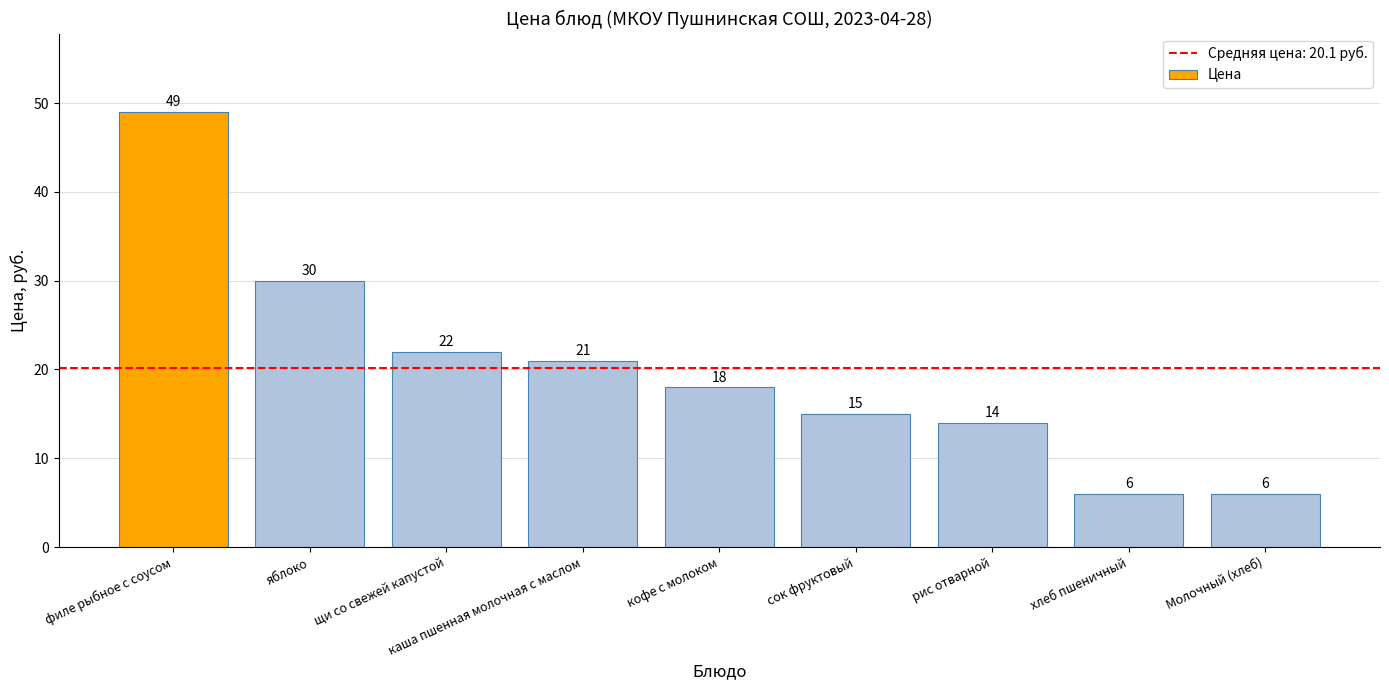

What is the ratio of the value at щи со свежей капустой to the value at сок фруктовый?

1.5